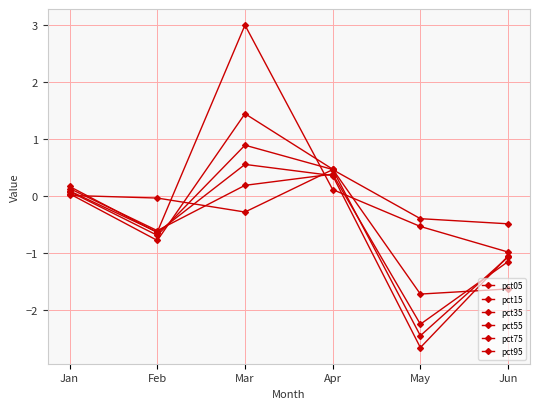

Which series ends up on top after the final intersection of pct75 and pct15?

pct75